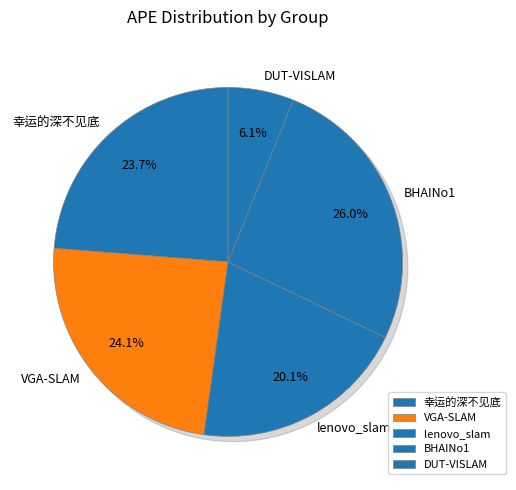

What is the total percentage of 幸运的深不见底 and lenovo_slam?

43.8%